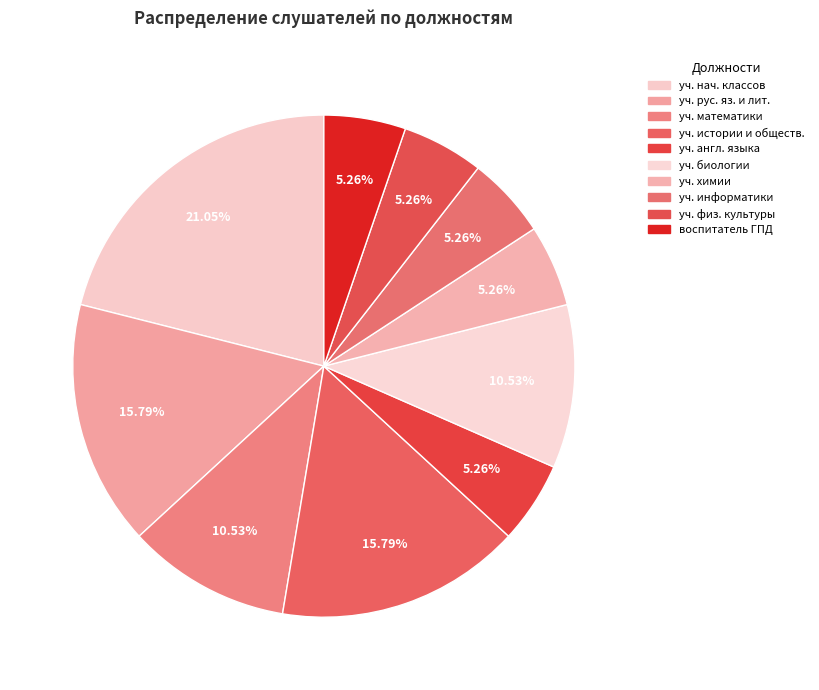

Count the number of slices in the pie.

10